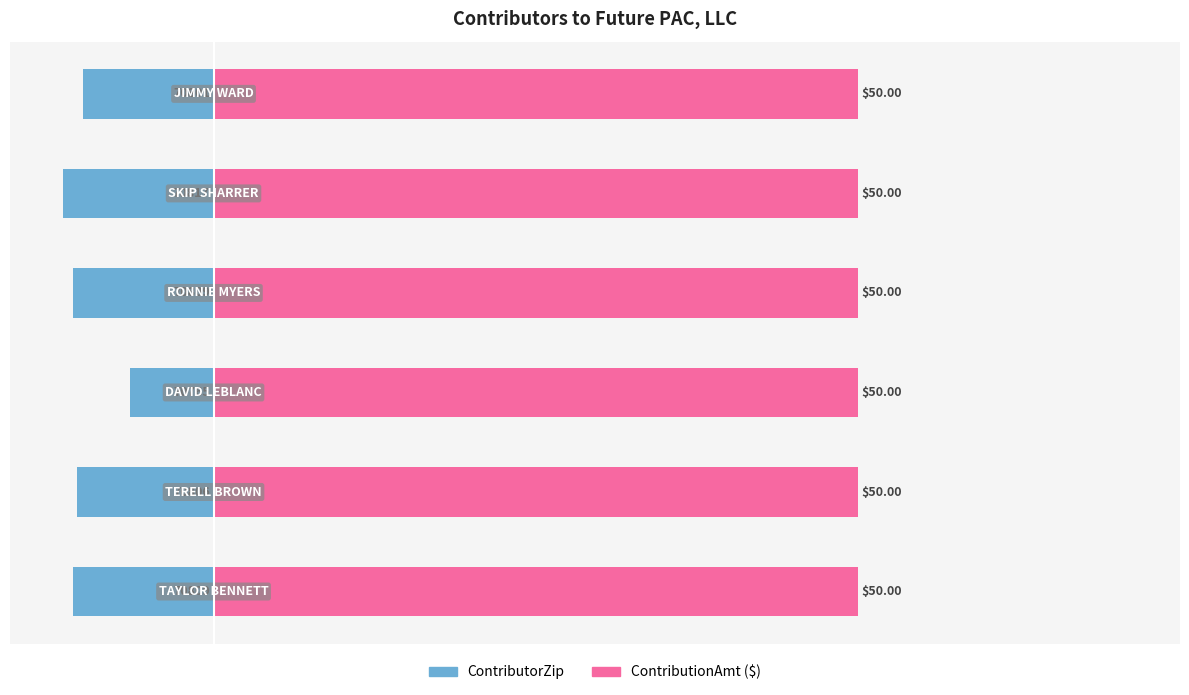

Rank the series at 60 from lowest to highest value.

ContributorZip, ContributionAmt